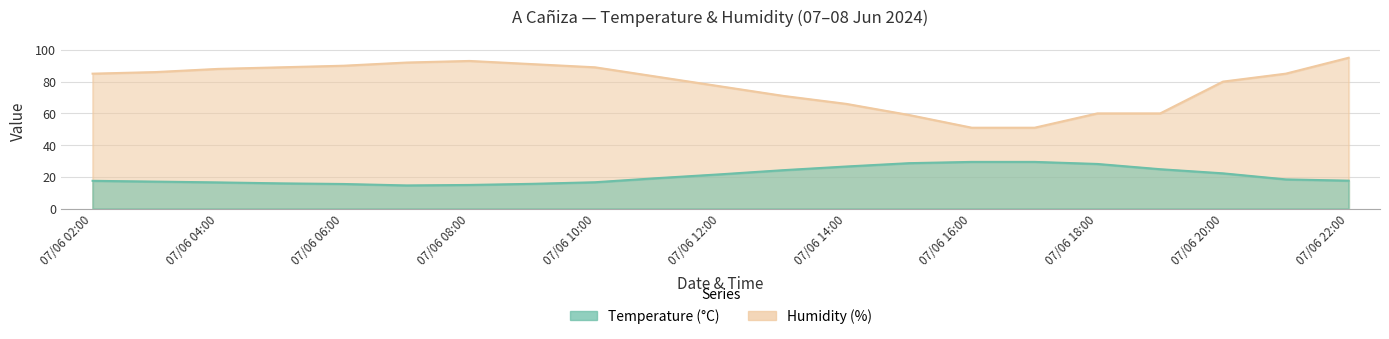

At 07/06 13:00, list the series in order from smallest to largest.

Temperature (°C), Humidity (%)